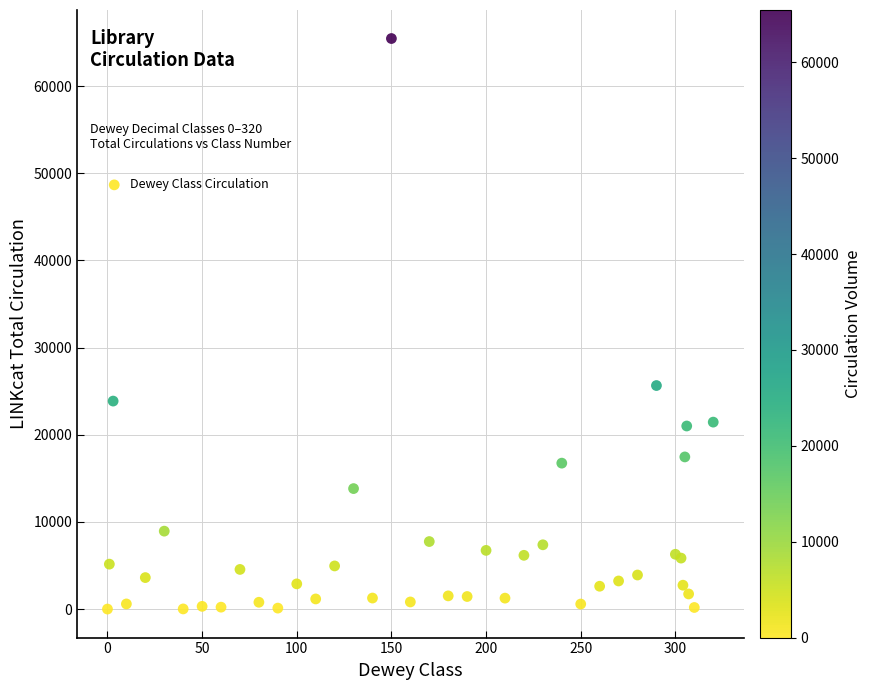

What Y value in the scatter plot is closest to 32725?

25642